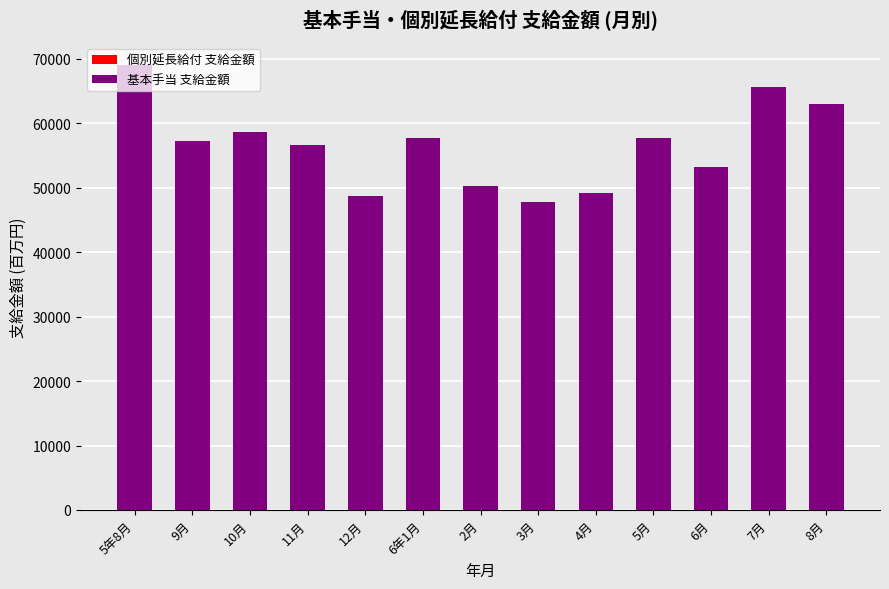

At which category is the sum across all series the highest?

5年8月